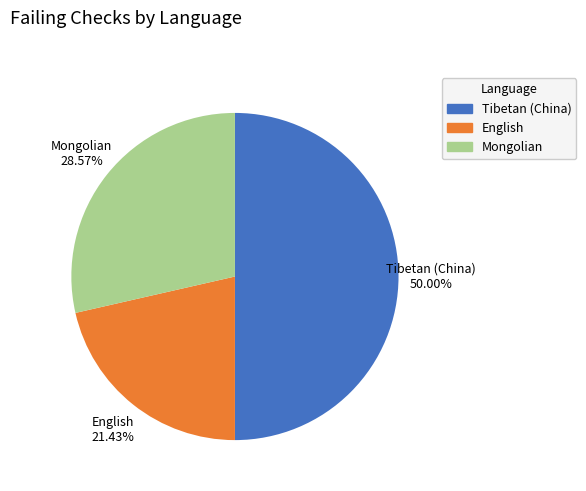

Is it true that English is 34% of the pie?

False